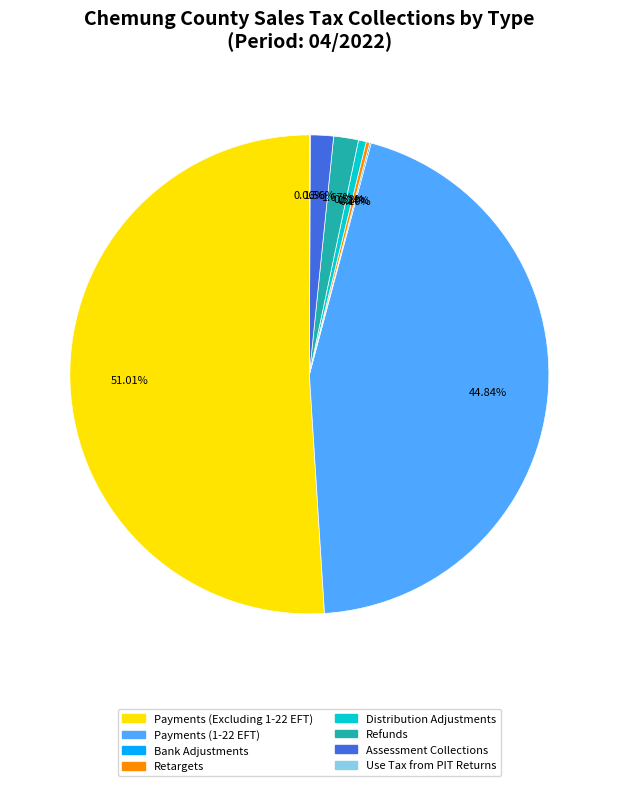

What is the ratio of the value at Assessment Collections to the value at Distribution Adjustments?

3.0